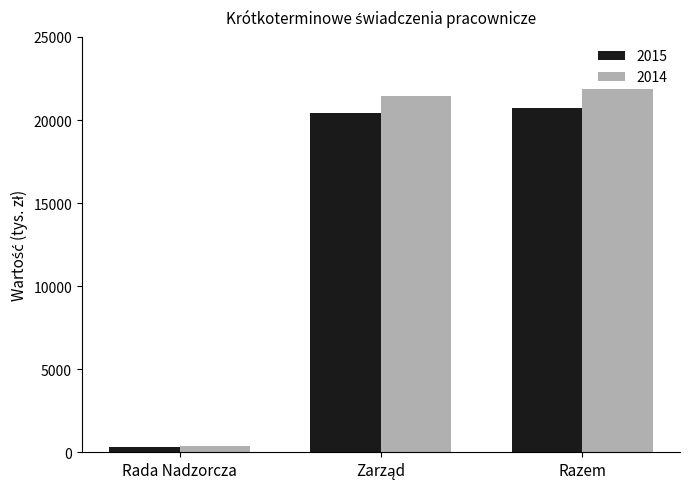

Which category has the highest value across all series?

Razem